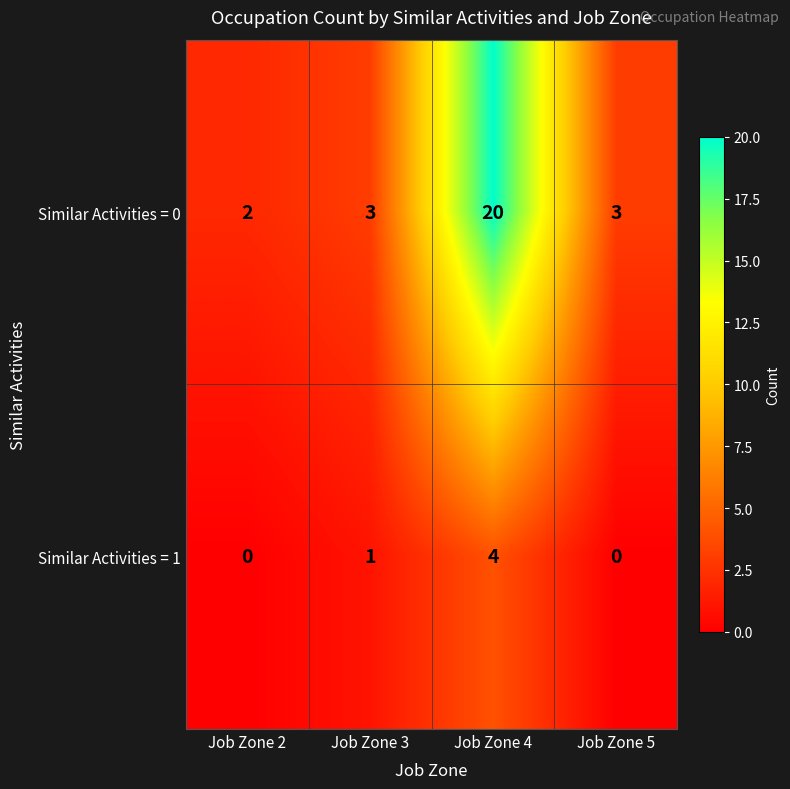

True or false: Similar Activities = 1 has a value of 4 at Job Zone 4.

True